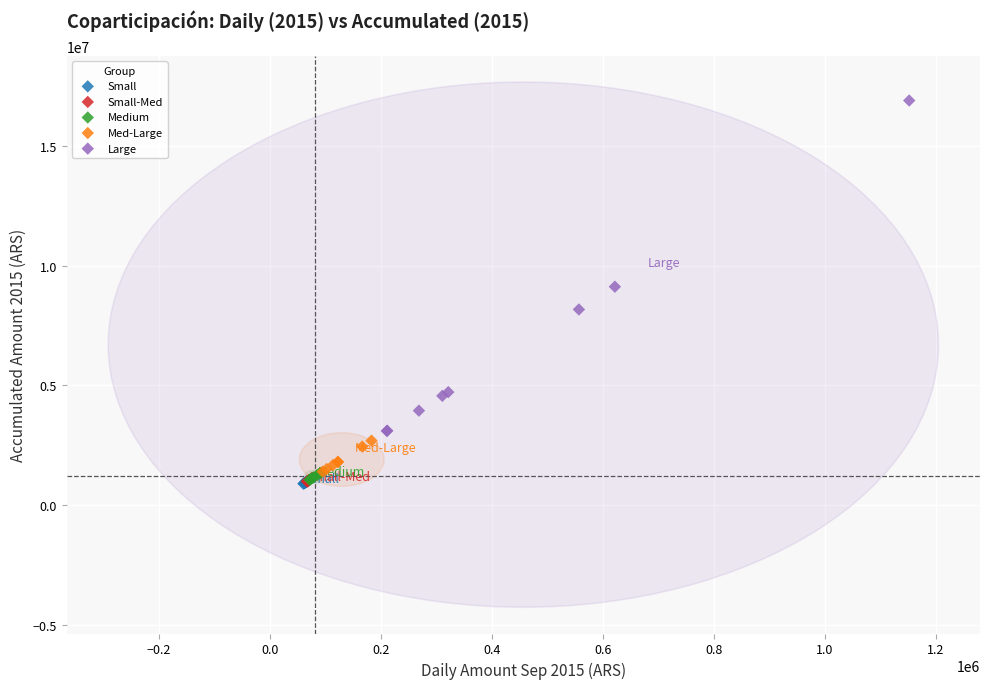

Which series has the largest Y range (max minus min)?

Large